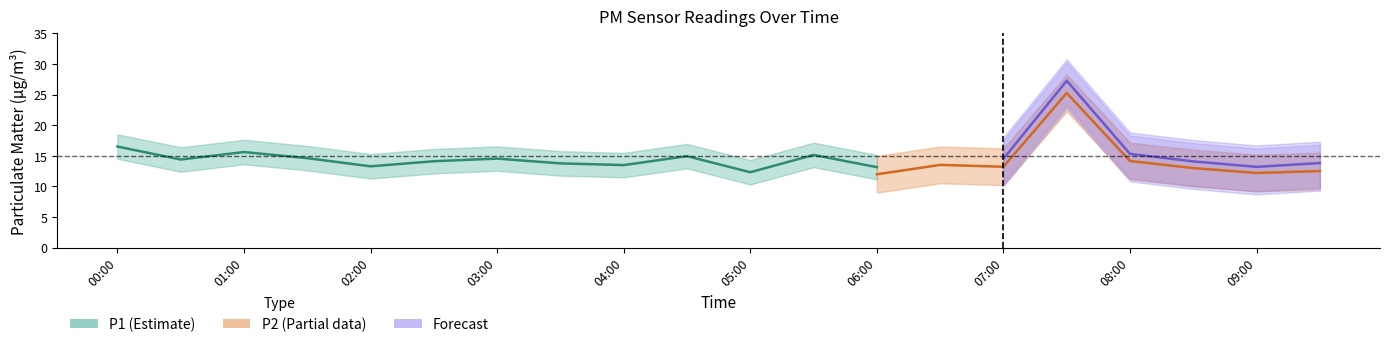

How many categories are shown in the chart?

20